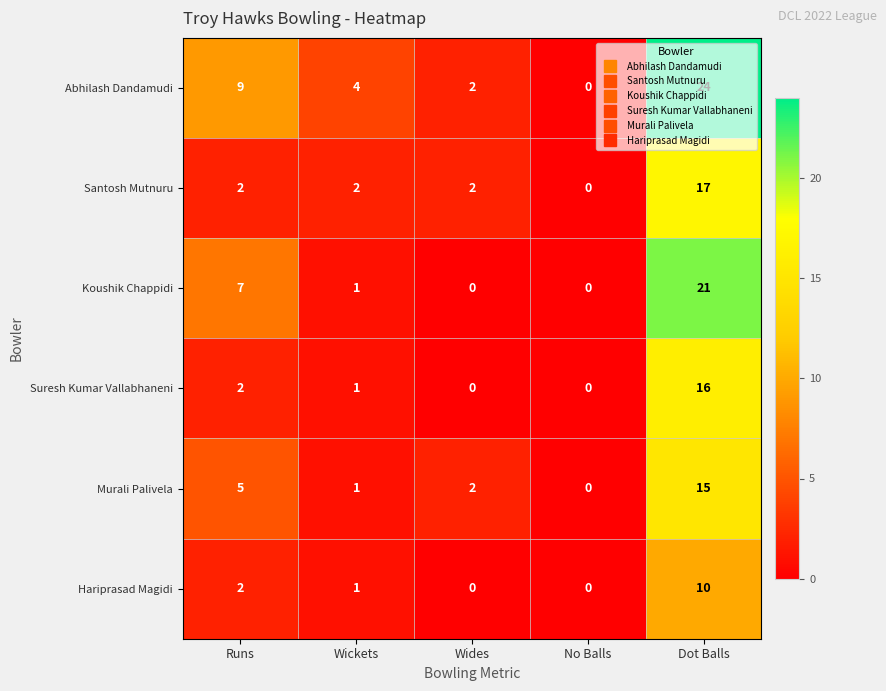

At which label does Murali Palivela reach its peak?

Dot Balls